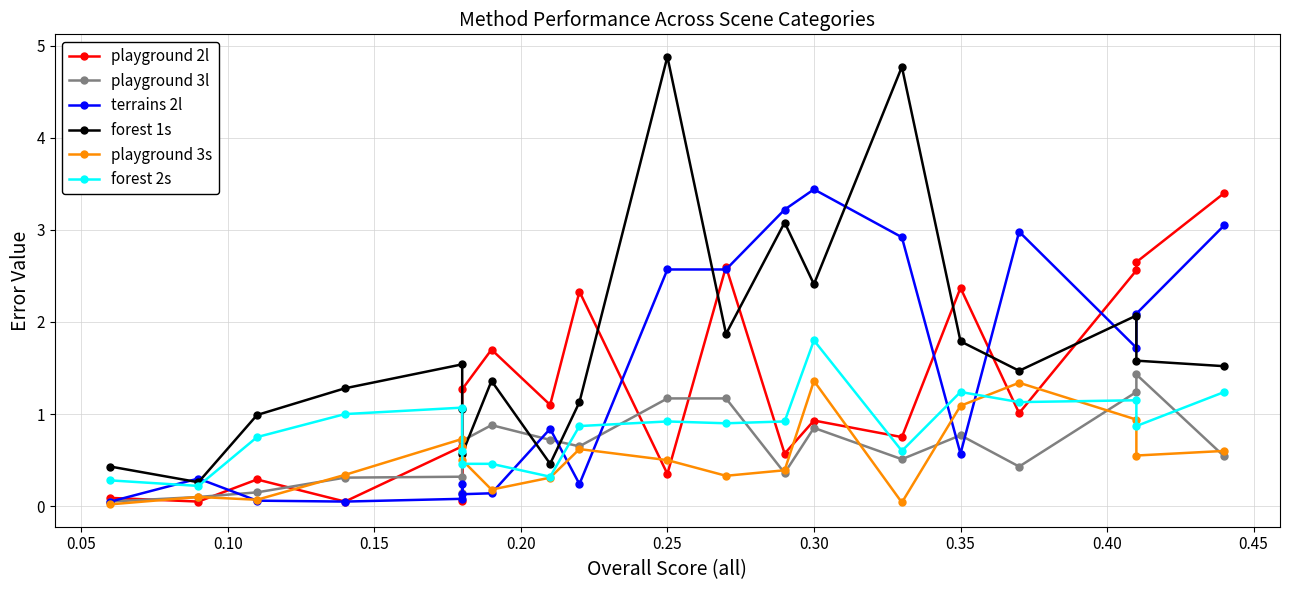

How many interior local peaks does the forest 2s series have?

5